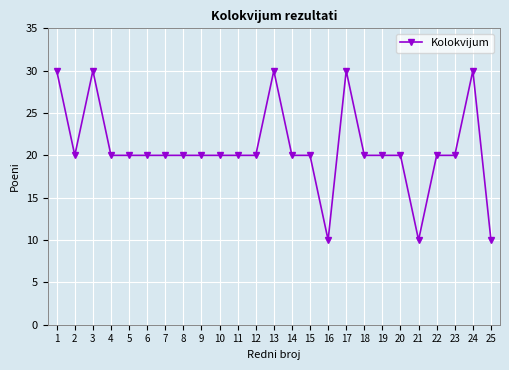

What is the greatest value displayed?

30